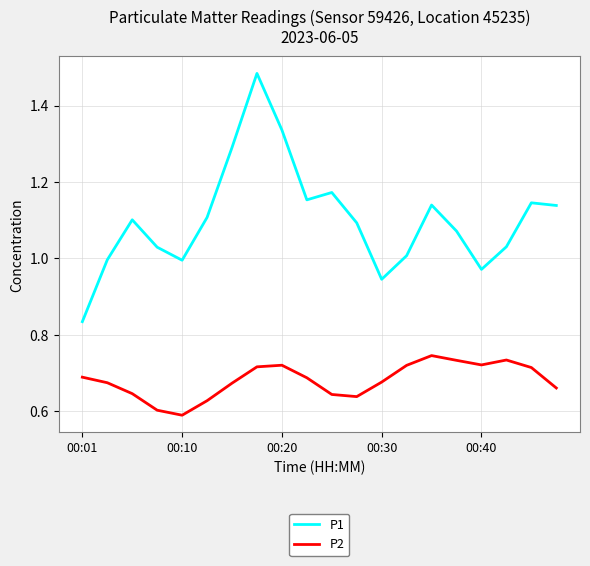

List the series in order of their overall mean, lowest first.

P2, P1